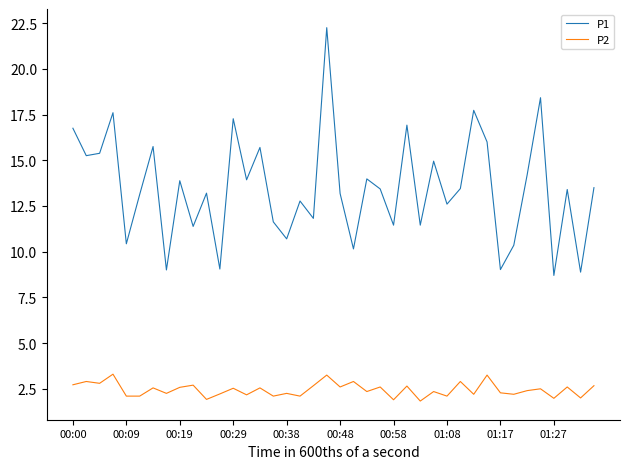

True or false: P2 and P1 intersect in this chart.

False